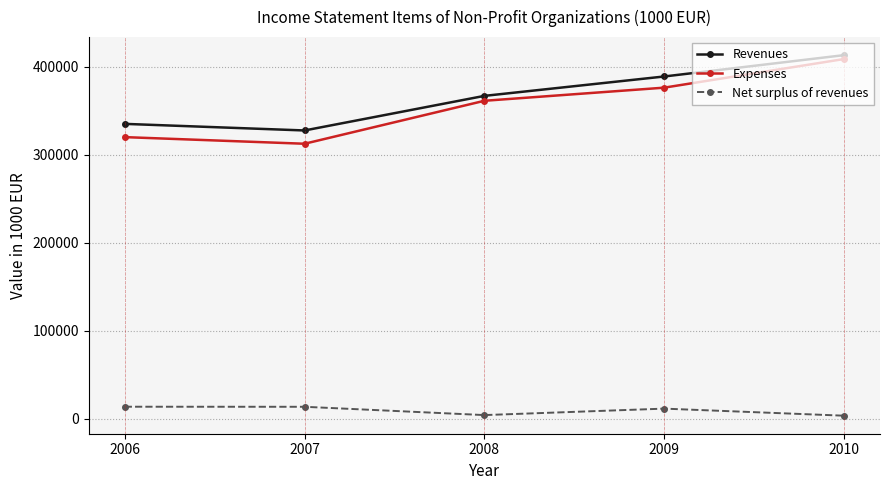

True or false: Net surplus of revenues has a value of 13456.7 at 2006.

True